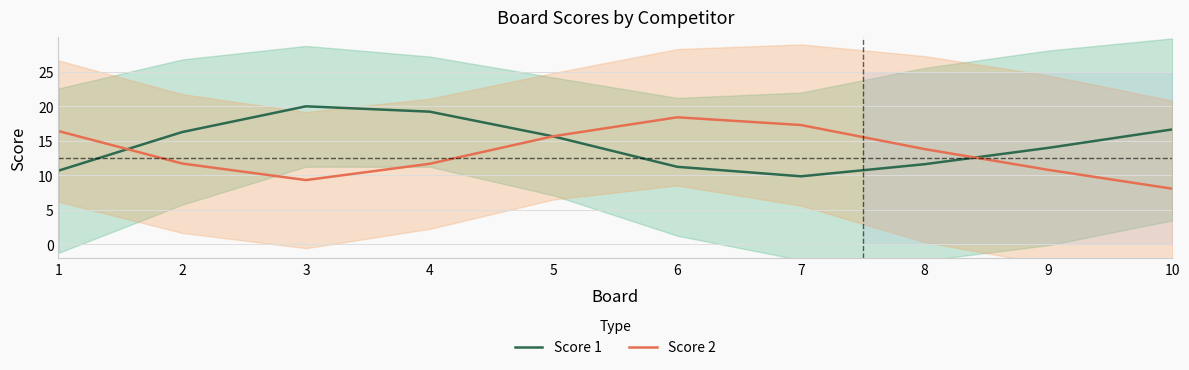

Reading right to left, what are all the values shown in this chart?

Score 1: 16.6	14.0	11.6	9.9	11.2	15.6	19.2	20.0	16.3	10.7
Score 2: 8.1	10.8	13.8	17.3	18.4	15.7	11.7	9.3	11.7	16.4